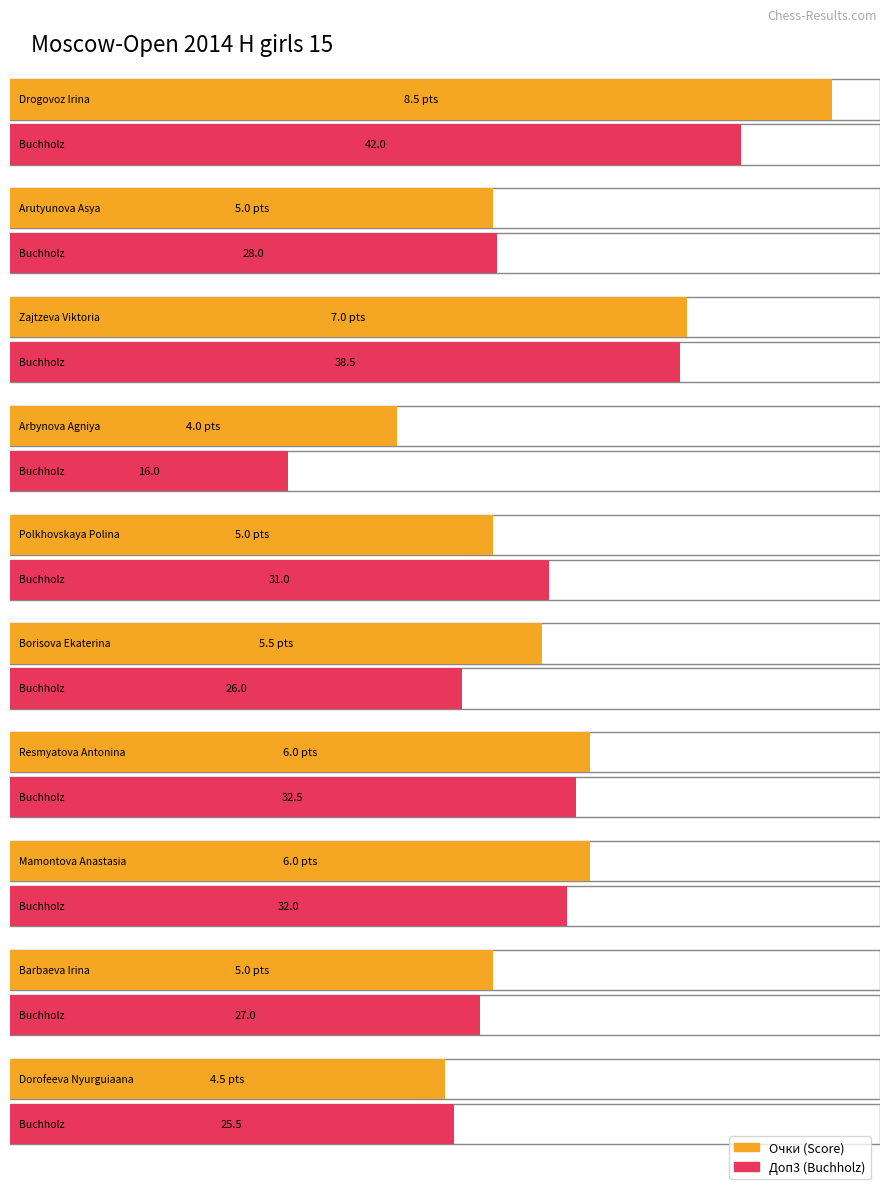

True or false: Доп3 has a value of 31.0 at Polkhovskaya Polina.

True